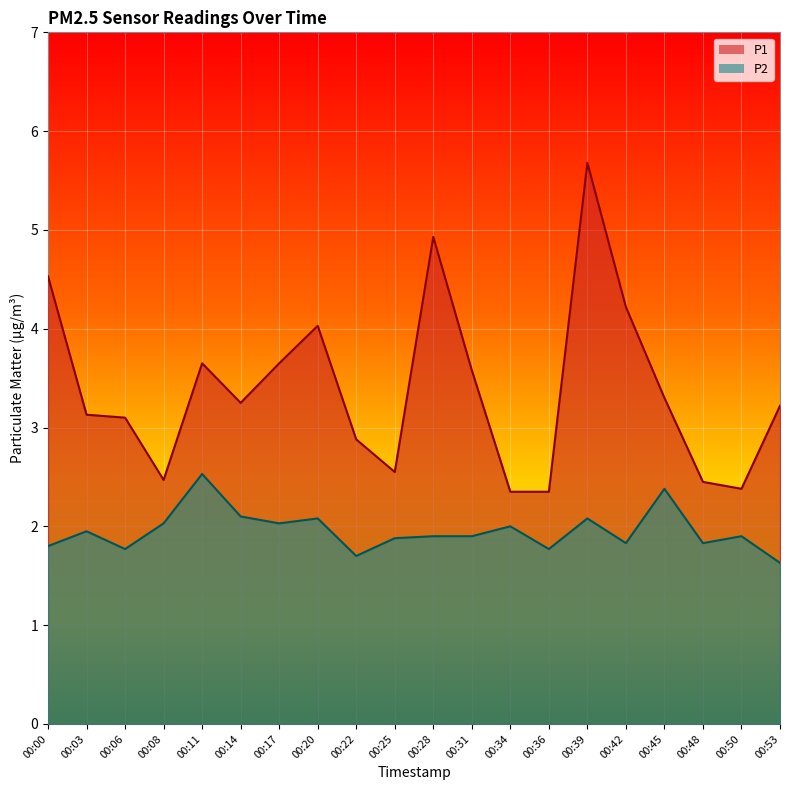

Rank the series by their maximum value, from highest to lowest.

P1, P2